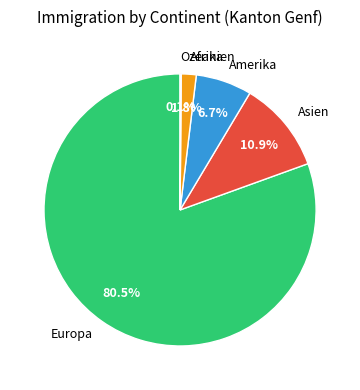

Which slice is the largest?

Europa